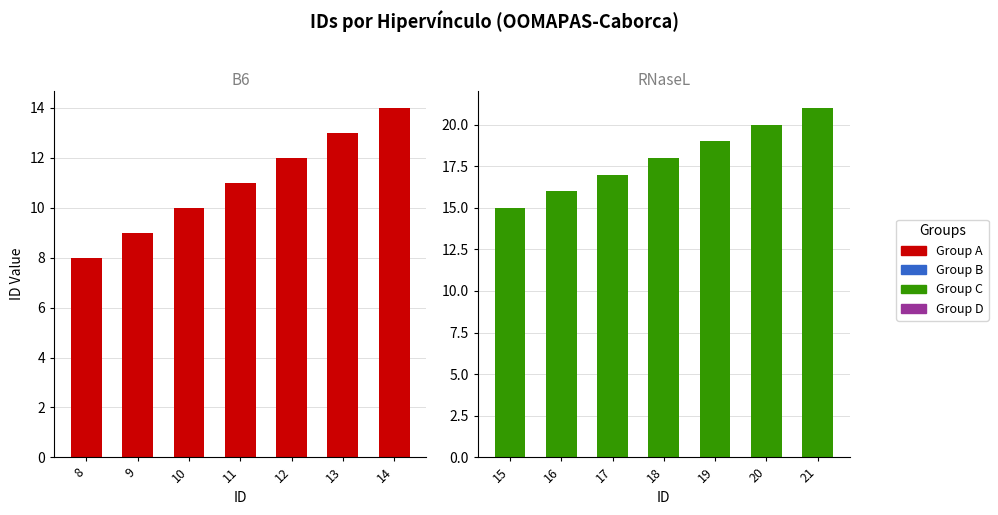

How many distinct data groups are displayed?

4